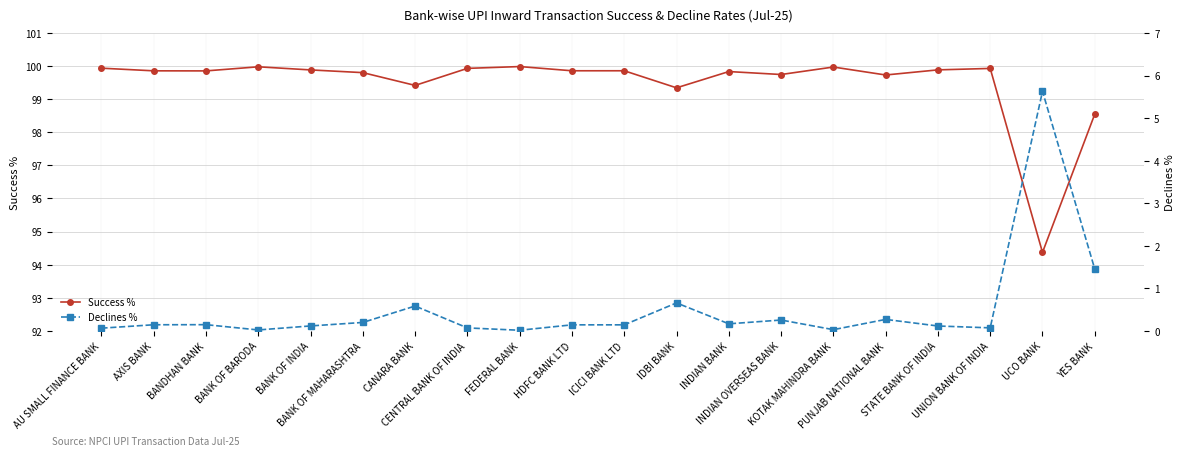

True or false: Declines % has a value of 0.4 at IDBI BANK.

False